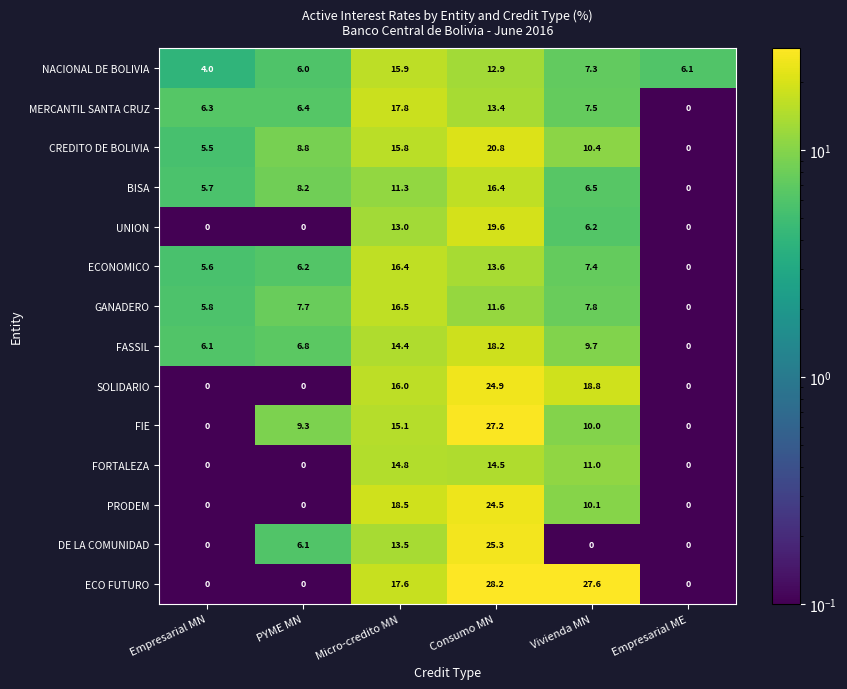

Which category has the highest value across all series?

Consumo MN